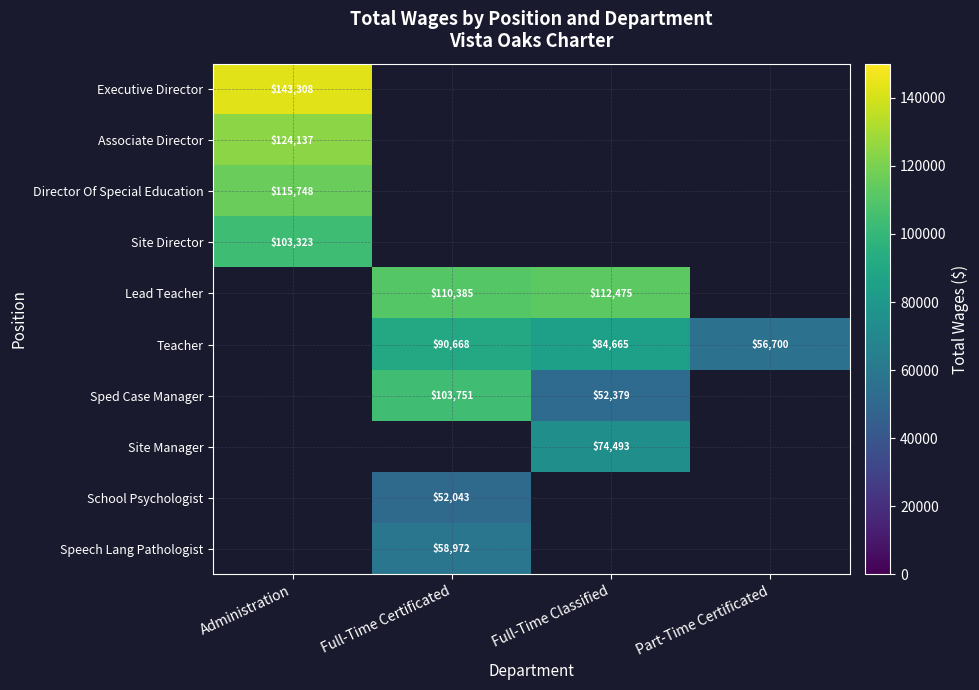

Is it true that Lead Teacher equals 112475 at Full-Time Classified?

True